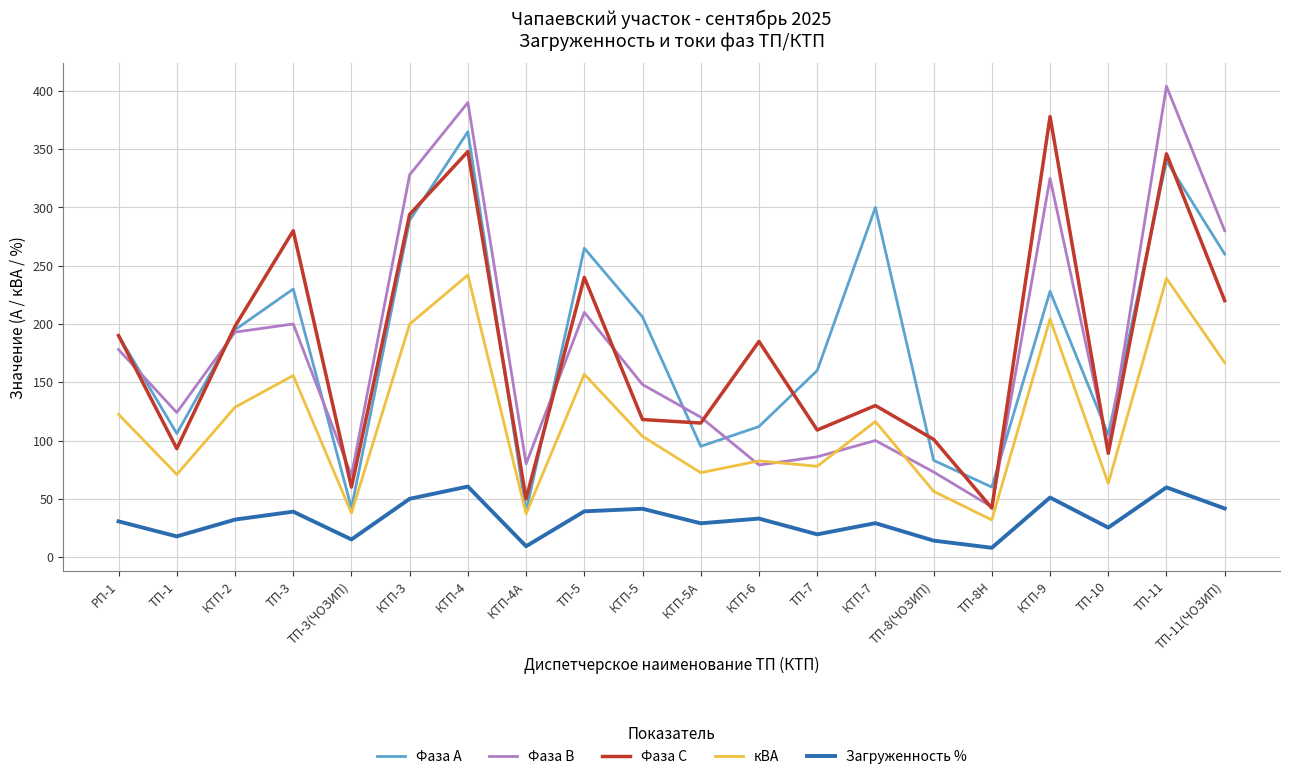

The value of Фаза В at КТП-4 is 688.9. True or false?

False